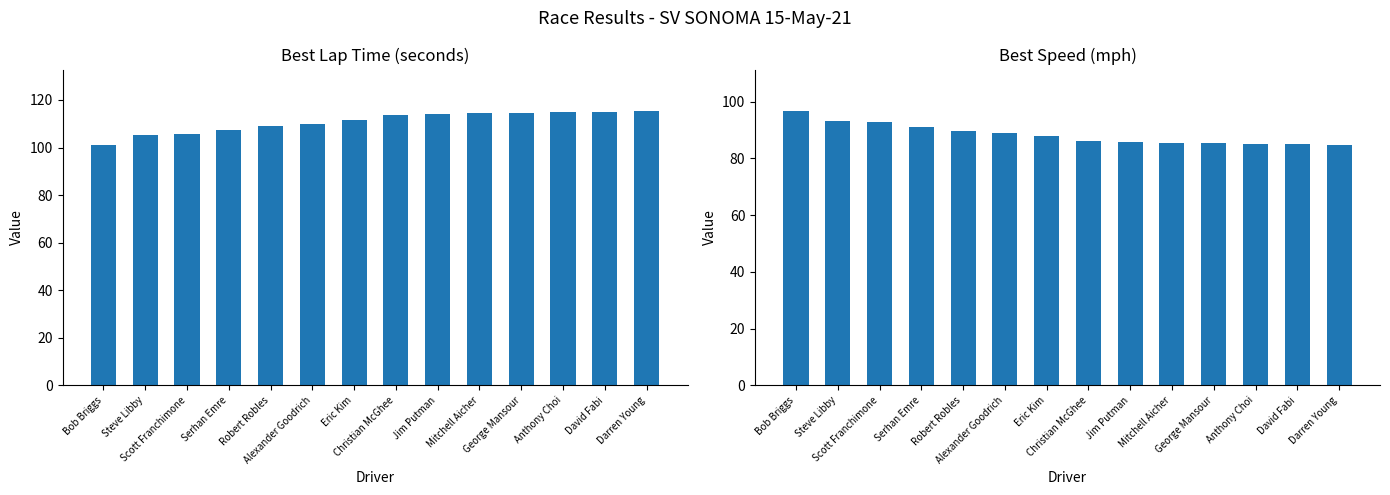

What are all the series names shown in the legend?

Best Lap time, Best Speed